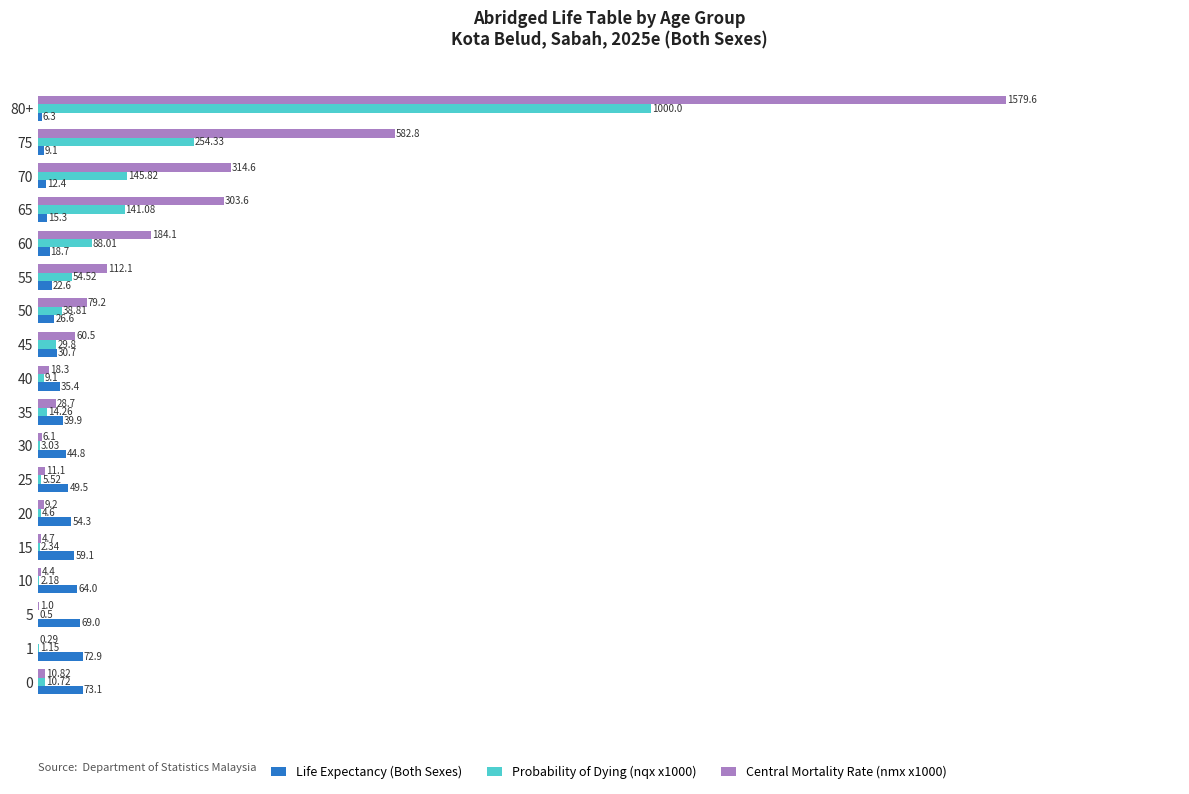

Which series has the largest total across all categories?

Central Mortality Rate (nmx x1000)